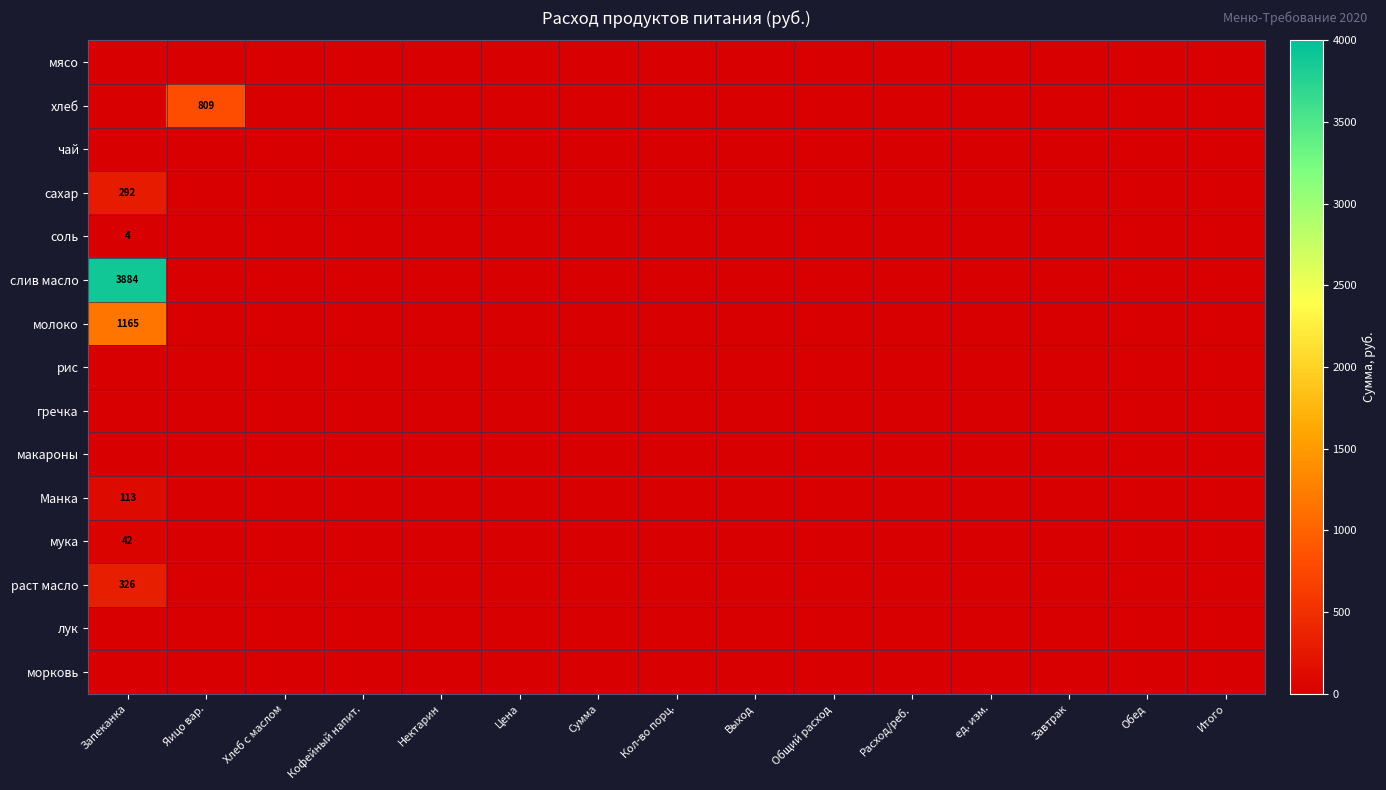

The слив масло series shows 3884 at Запеканка. True or false?

True